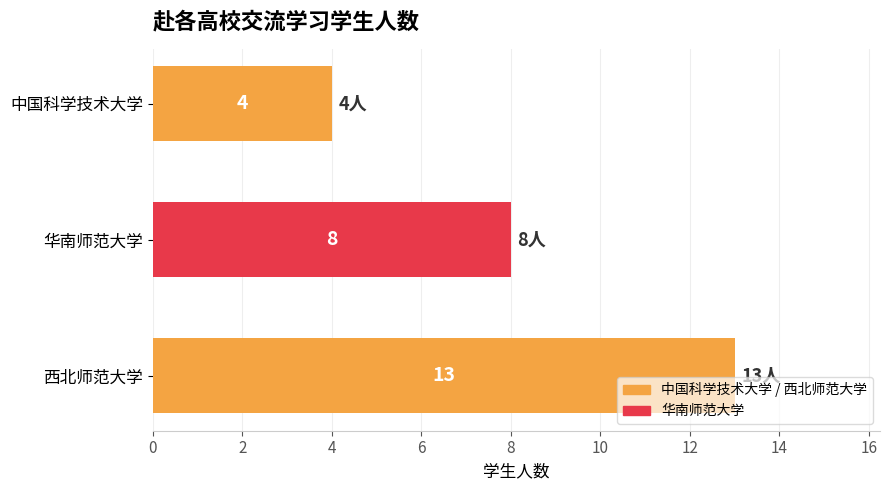

Between 西北师范大学 and 华南师范大学, which is larger?

西北师范大学